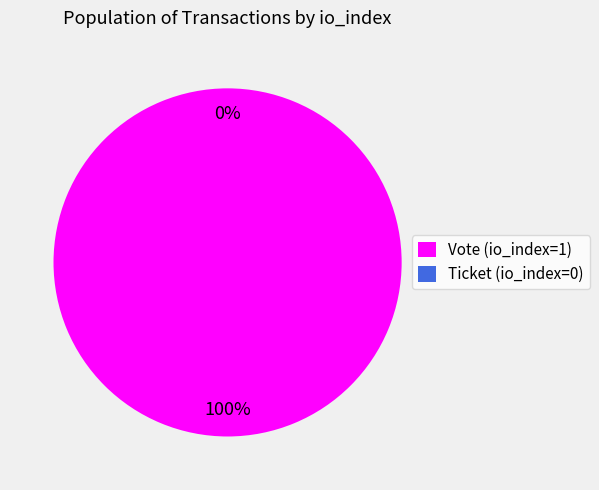

Combined, do Ticket (io_index=0) and Vote (io_index=1) account for over 50%?

Yes